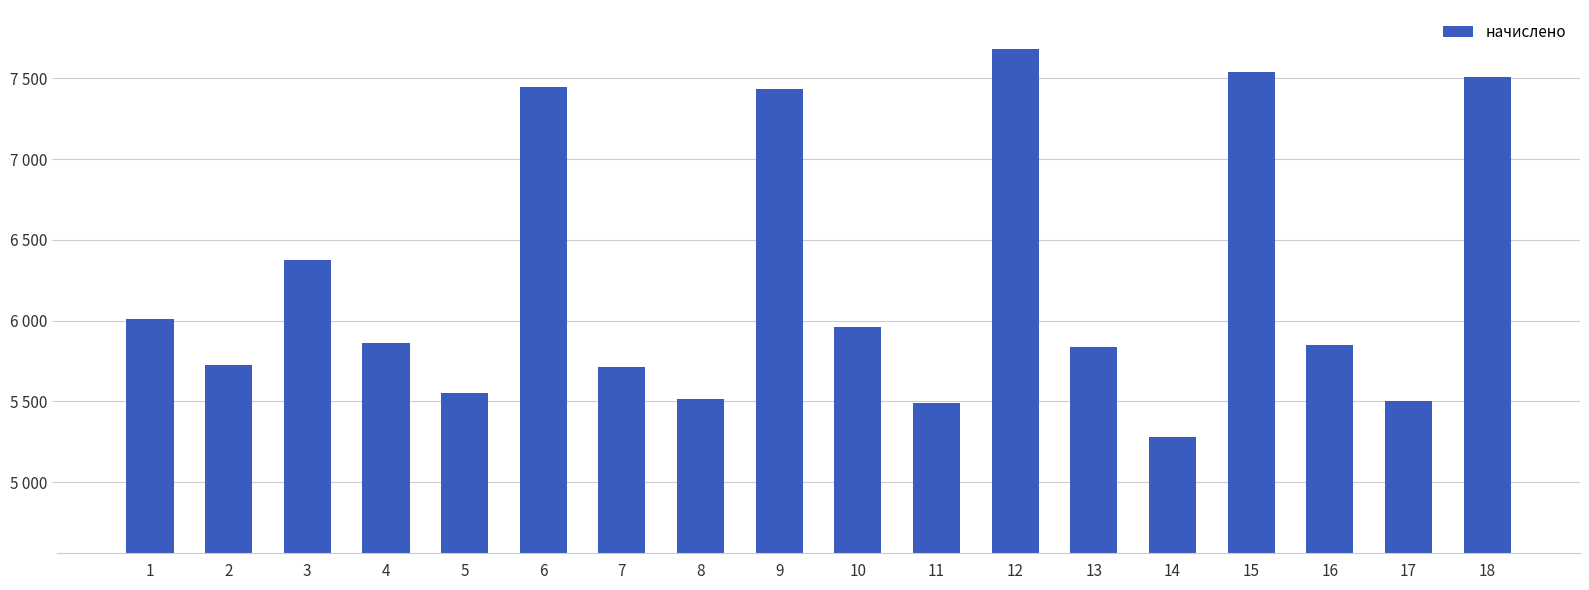

What is the minimum value shown in the chart?

5280.6